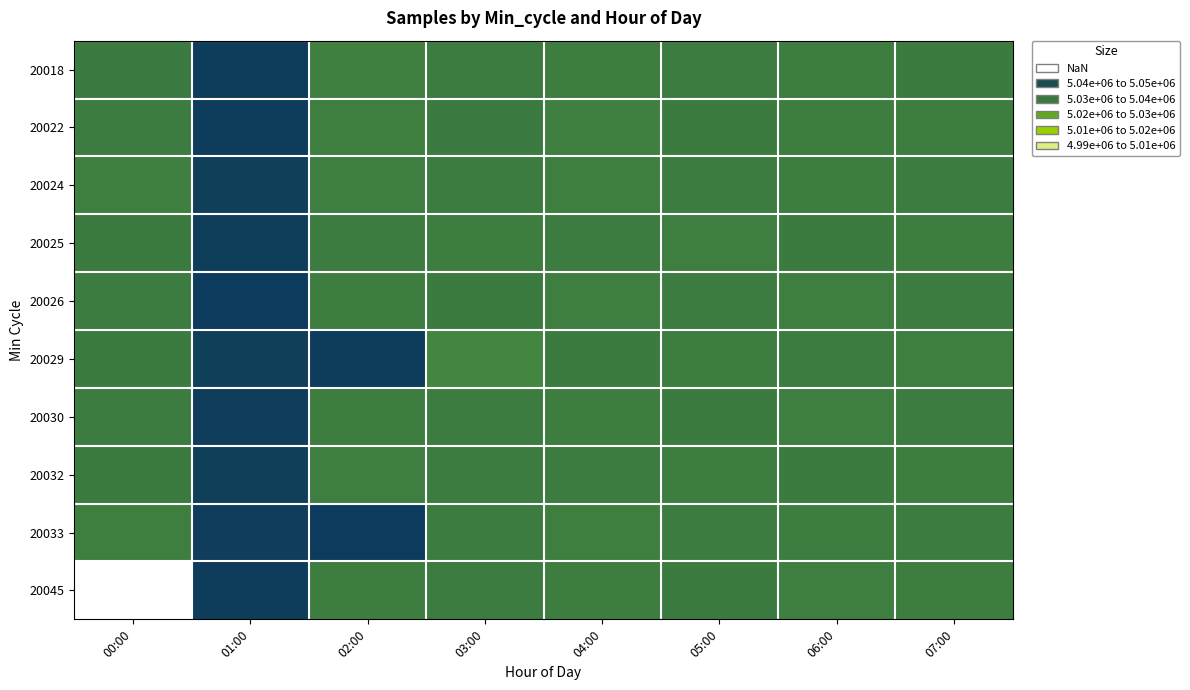

Which has a higher value, 04:00 or 01:00?

01:00